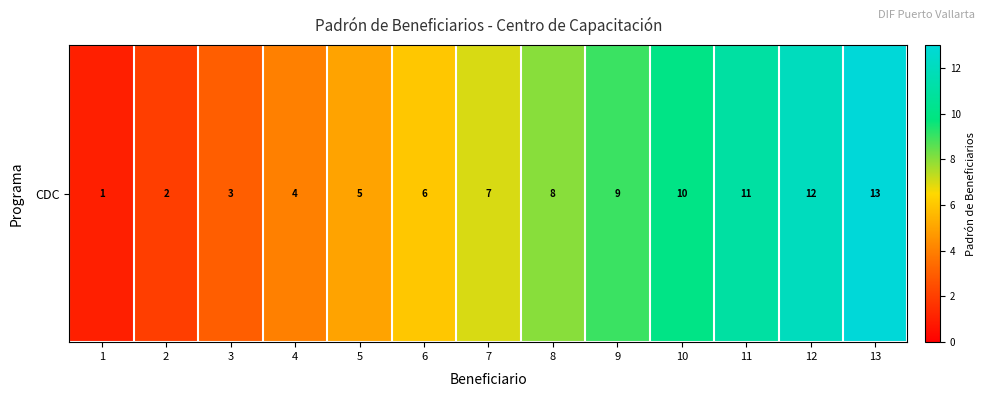

Between 11 and 13, which is larger?

13